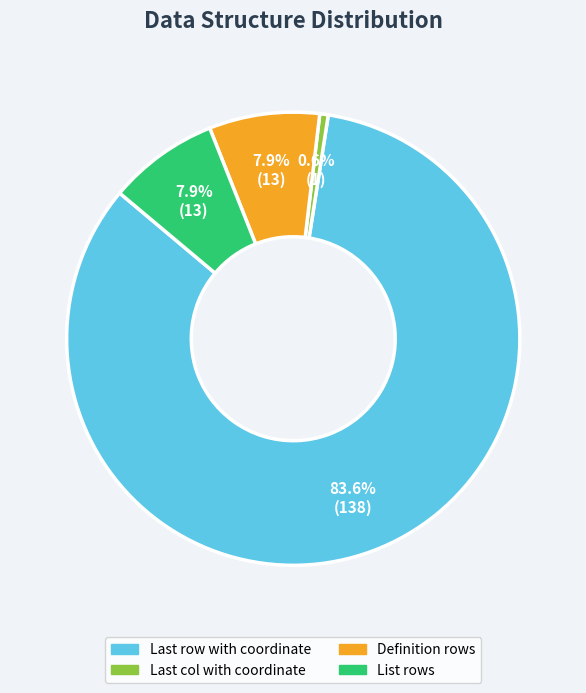

What portion of the pie excludes List rows?

92.1%